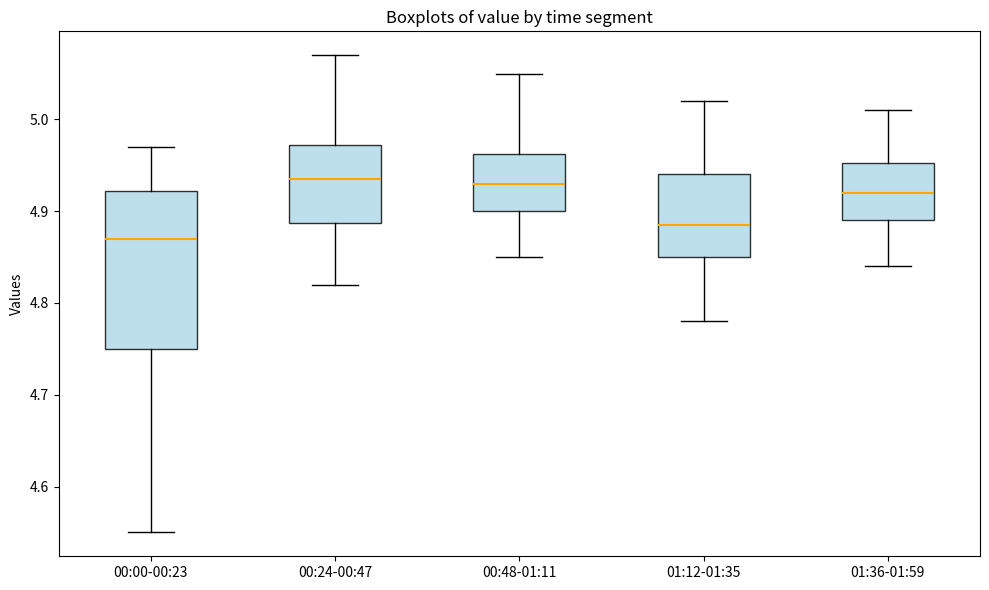

Where is the upper edge of the box for 00:24-00:47 on the y-axis? The values are not printed on the chart, so give them approximately, as read against the axis.

4.97